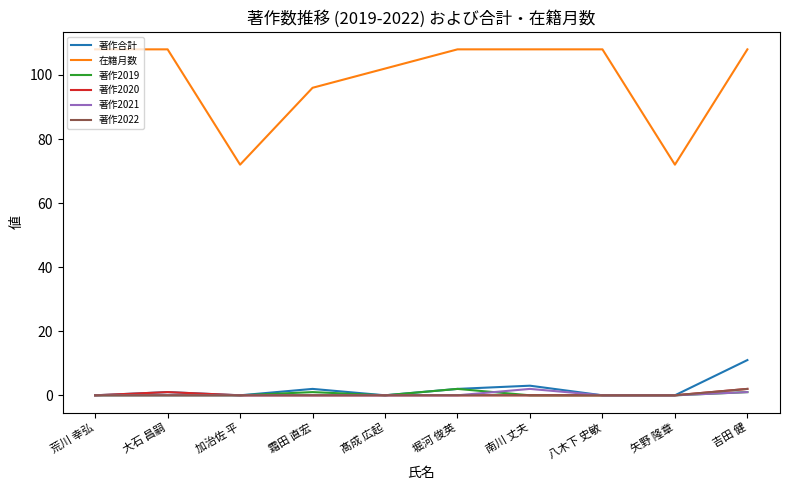

What is the maximum value shown in the chart?

108